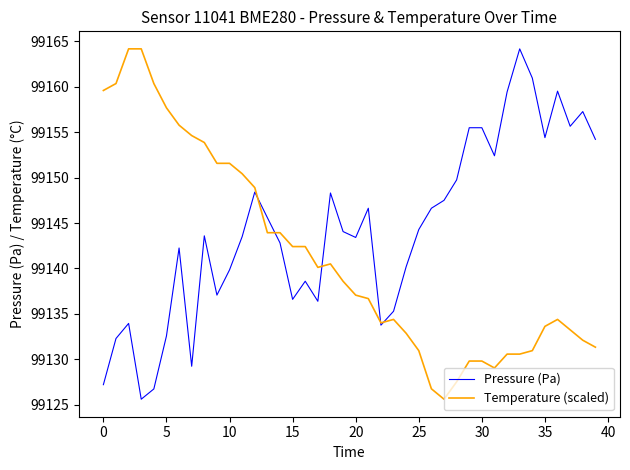

What is the minimum value shown in the chart?

99125.6